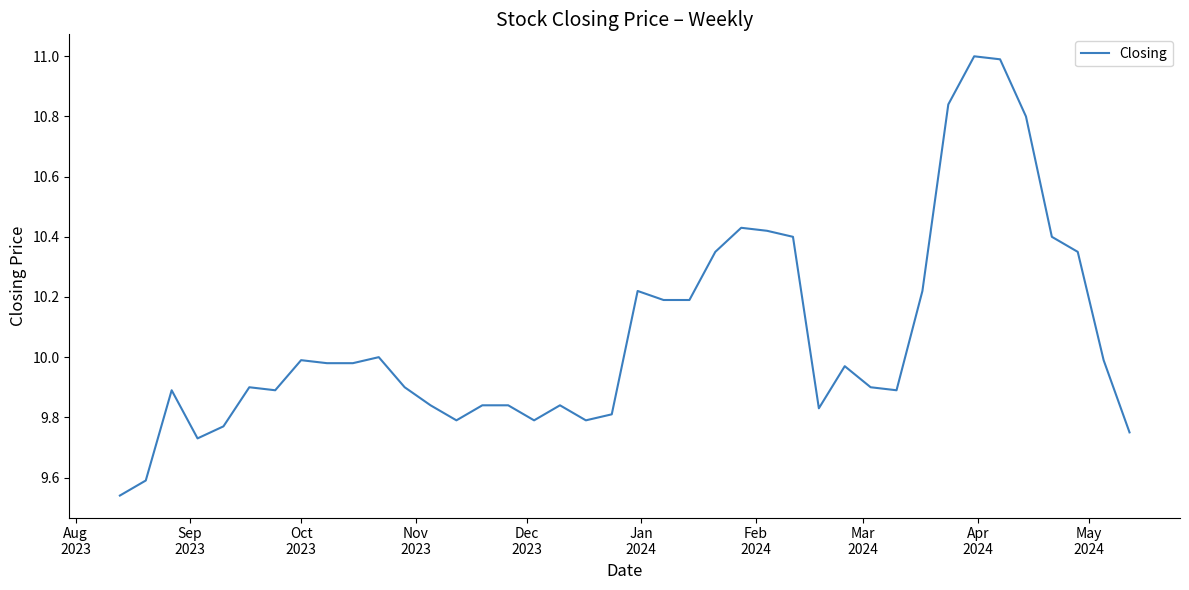

What is the difference between the maximum and minimum values?

1.5